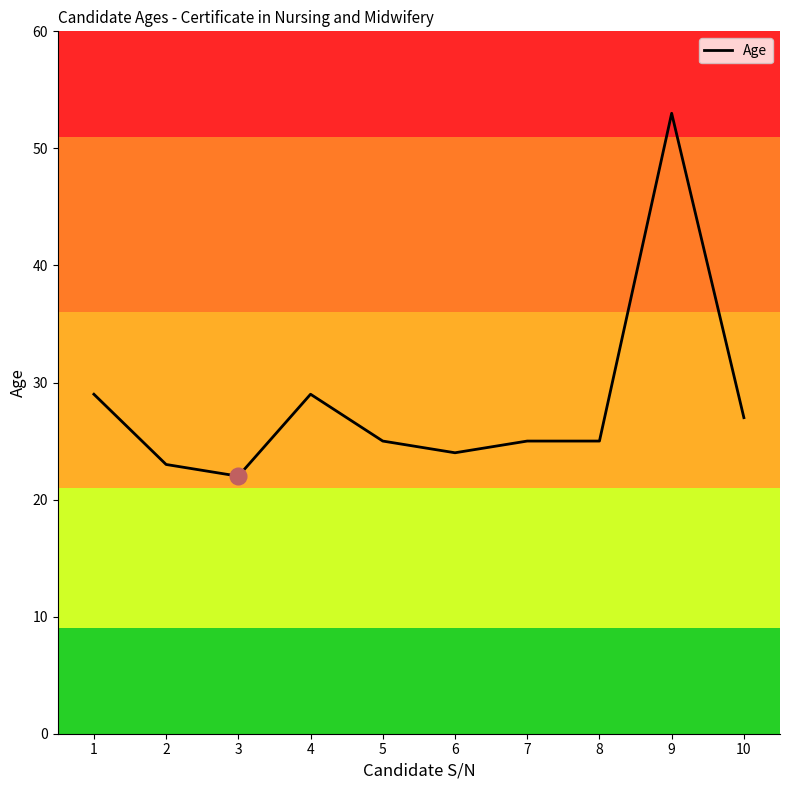

Approximately how many times larger is the value at 3 compared to 7?

0.9